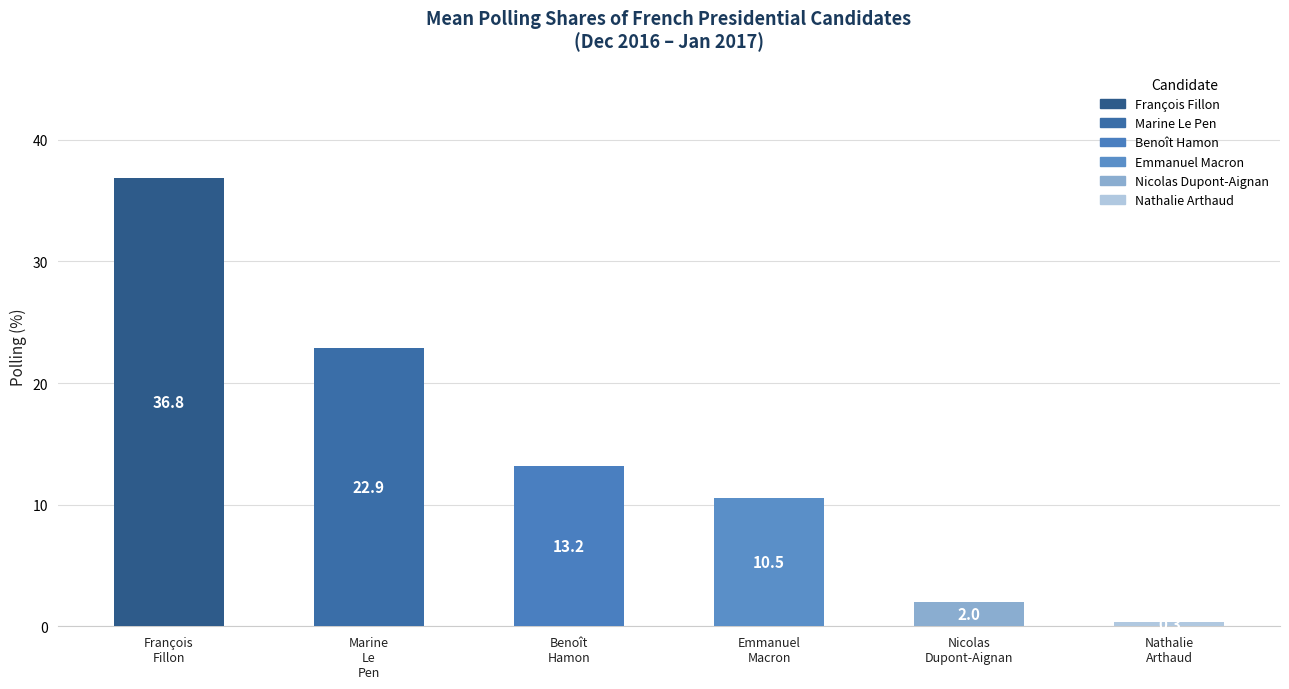

What is the difference between the second highest and second lowest values?

20.9